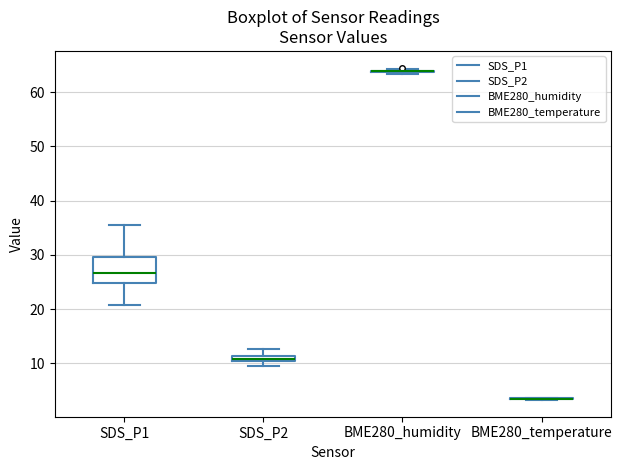

Which box is the tallest, from its lower edge to its upper edge?

SDS_P1